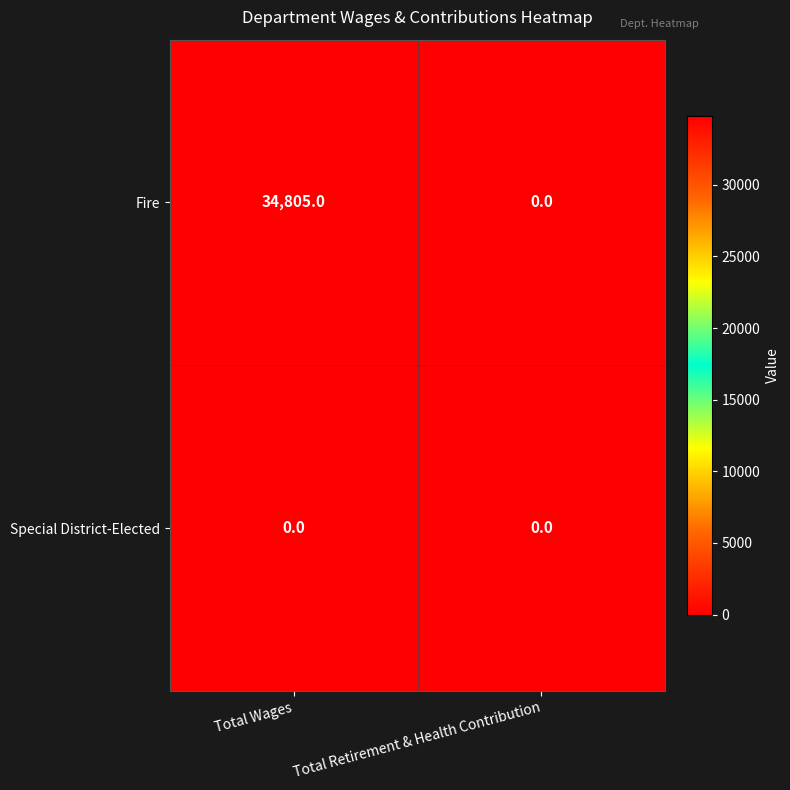

List the series in order of their overall mean, lowest first.

Special District-Elected, Fire